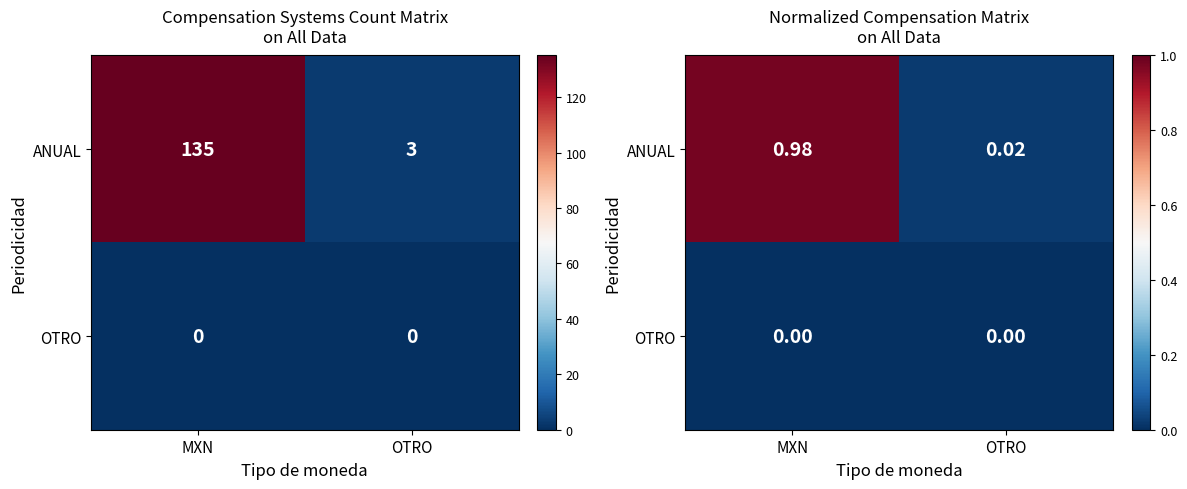

What is the total value across all series at MXN?

1.0